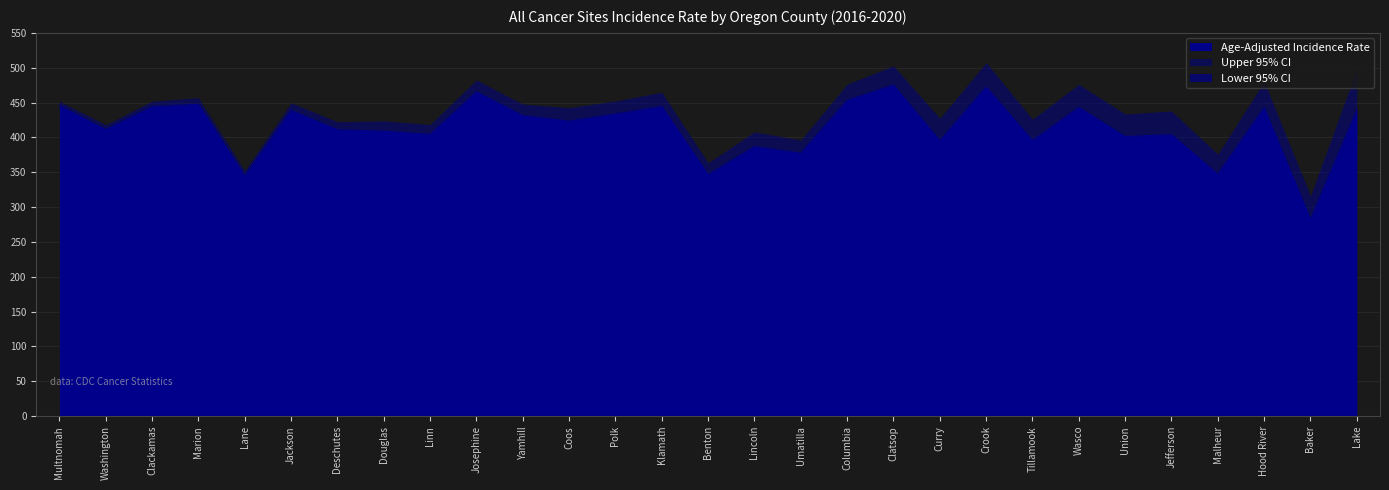

What is the average value?

414.3